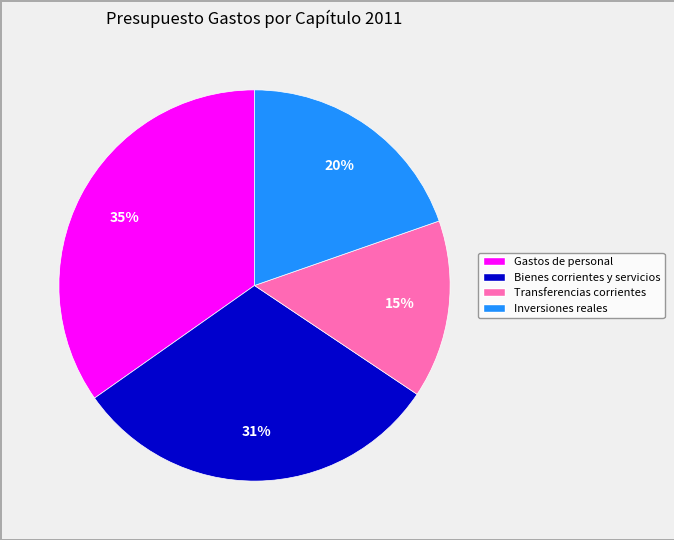

To the nearest percent, what is the difference between the largest and smallest slice percentages?

20%